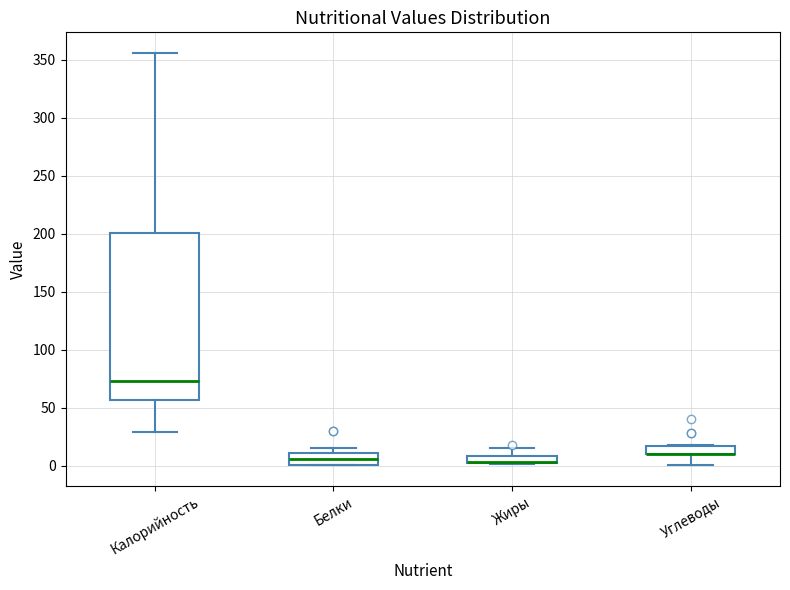

Where is the upper edge of the box for Жиры on the y-axis? The values are not printed on the chart, so give them approximately, as read against the axis.

10